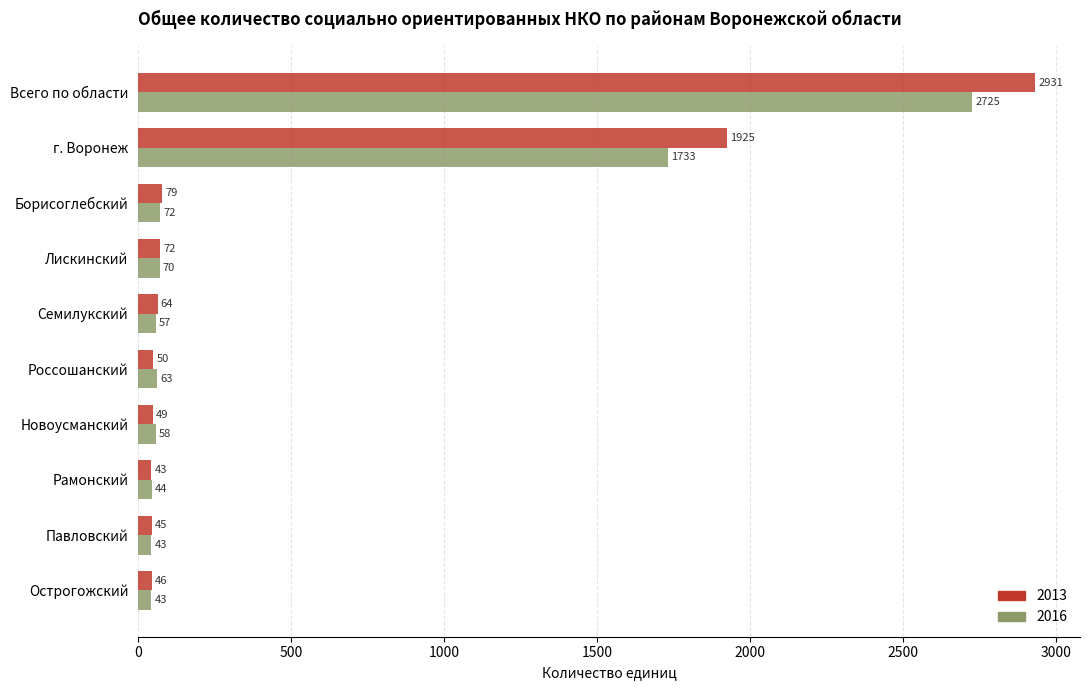

True or false: 2016 has a value of 44 at Рамонский.

True